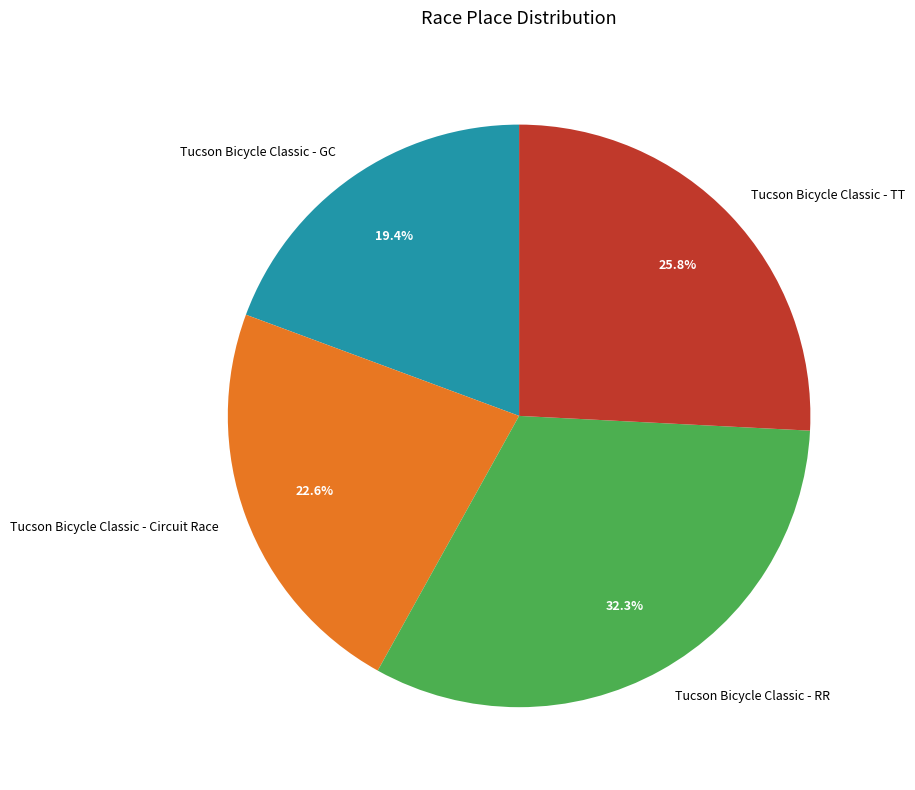

Which slice is the smallest?

Tucson Bicycle Classic - GC